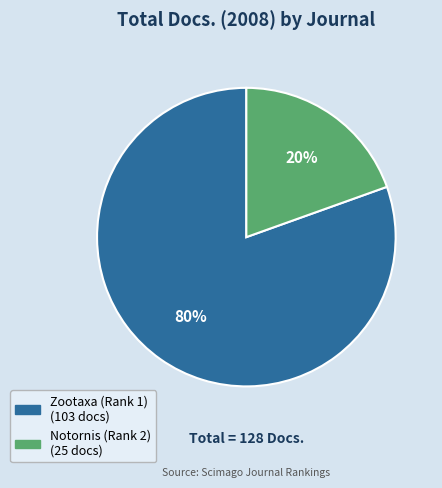

Is the sum of Notornis (Rank 2) and Zootaxa (Rank 1) greater than half?

Yes